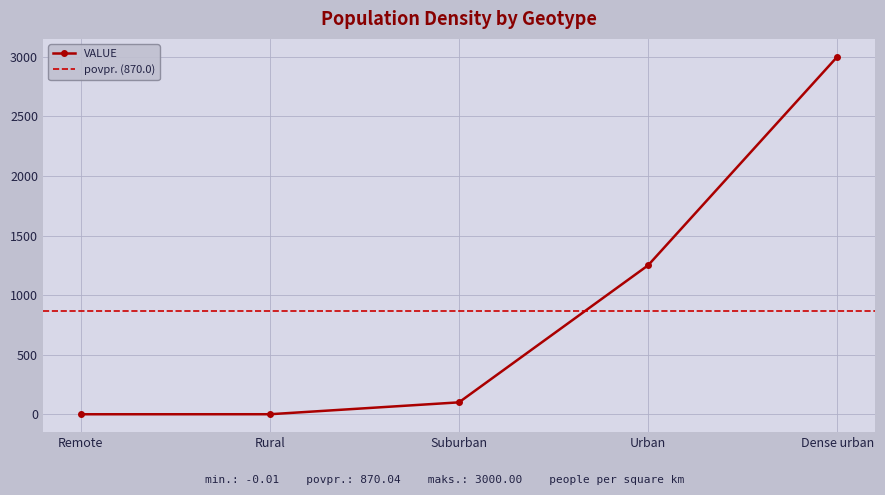

Reading right to left, transcribe all the data shown in this chart.

3000.0	1250.0	100.0	0.2	-0.0